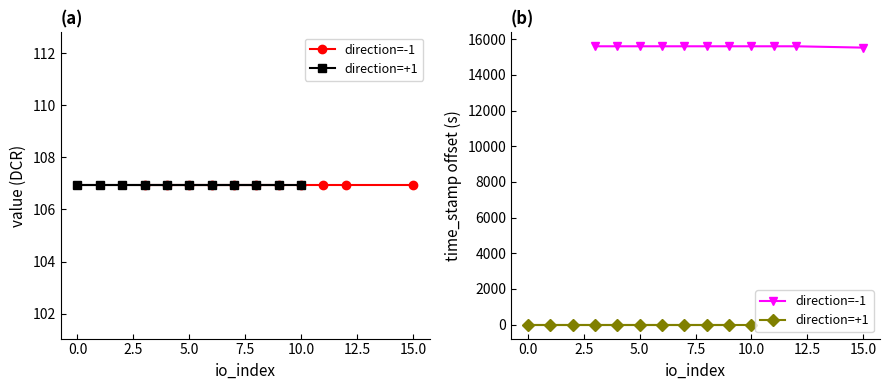

The value of direction=-1 at 10.0 is 6206. True or false?

False